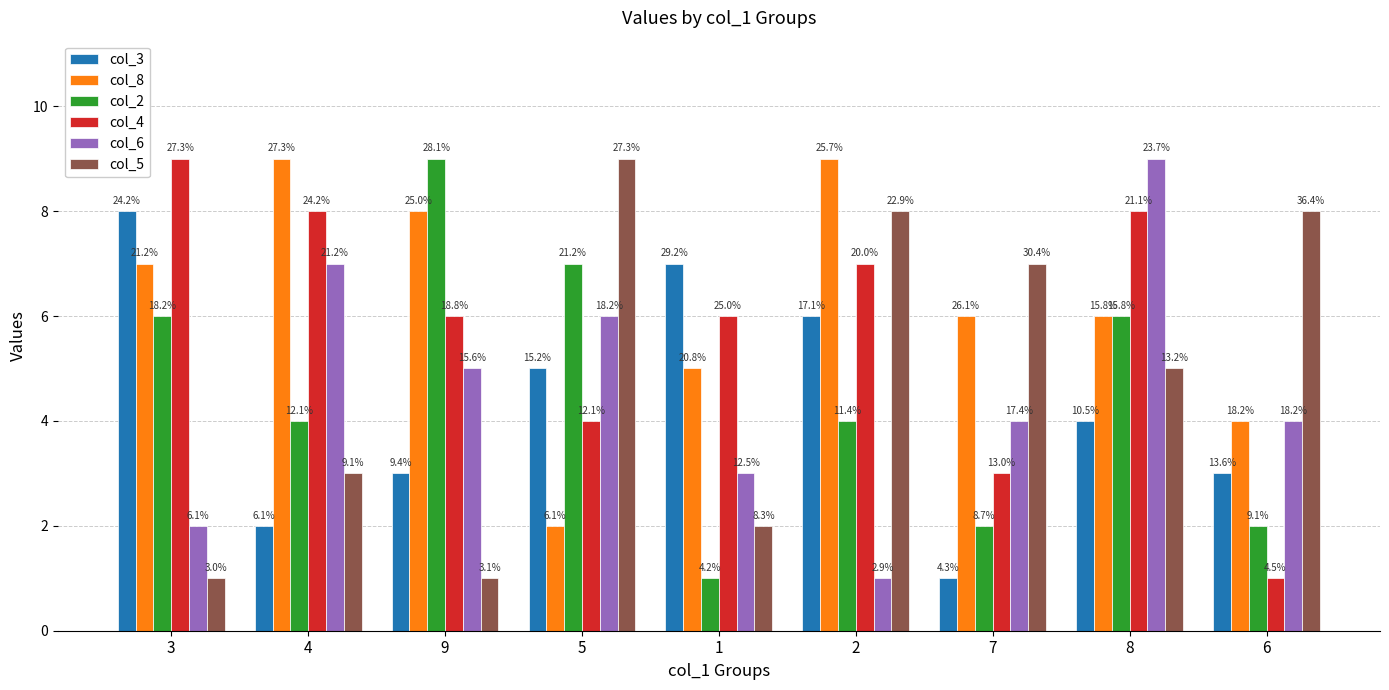

What value does the col_2 series have at 2?

4